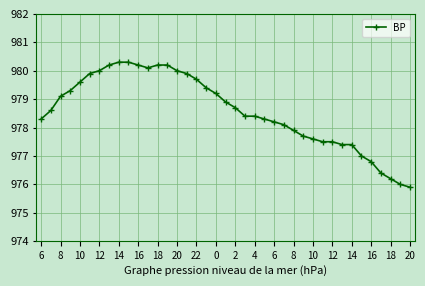

What is the minimum value shown in the chart?

975.9